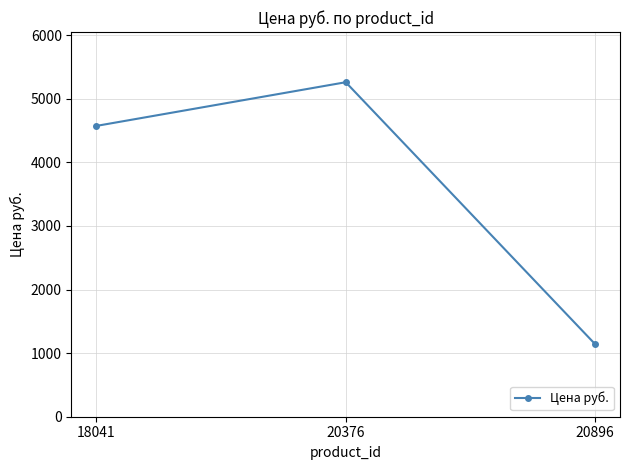

Reading left to right, list all the values displayed in this chart.

4573.2	5260.0	1142.0